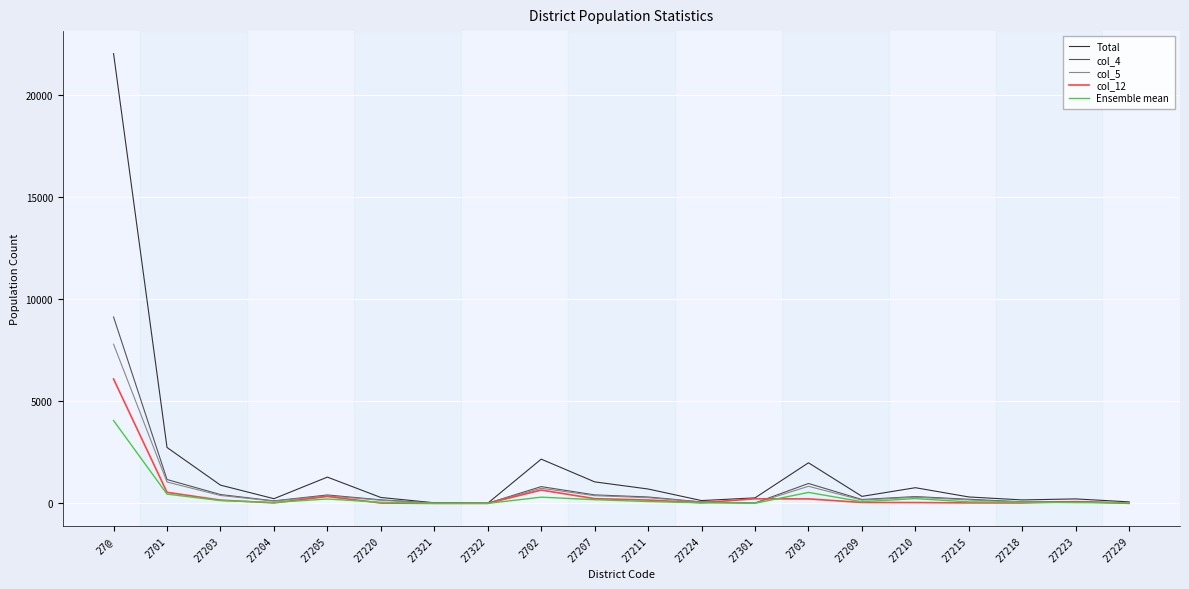

The col_5 series shows 23 at 27229. True or false?

True